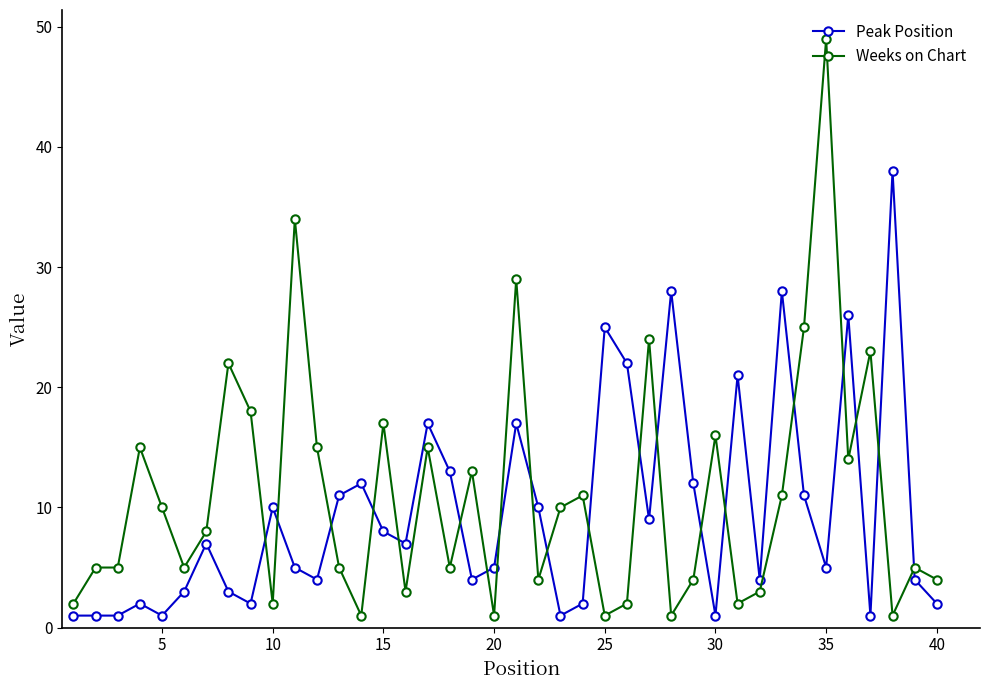

Which series ends up on top after the final intersection of Weeks on Chart and Peak Position?

Weeks on Chart